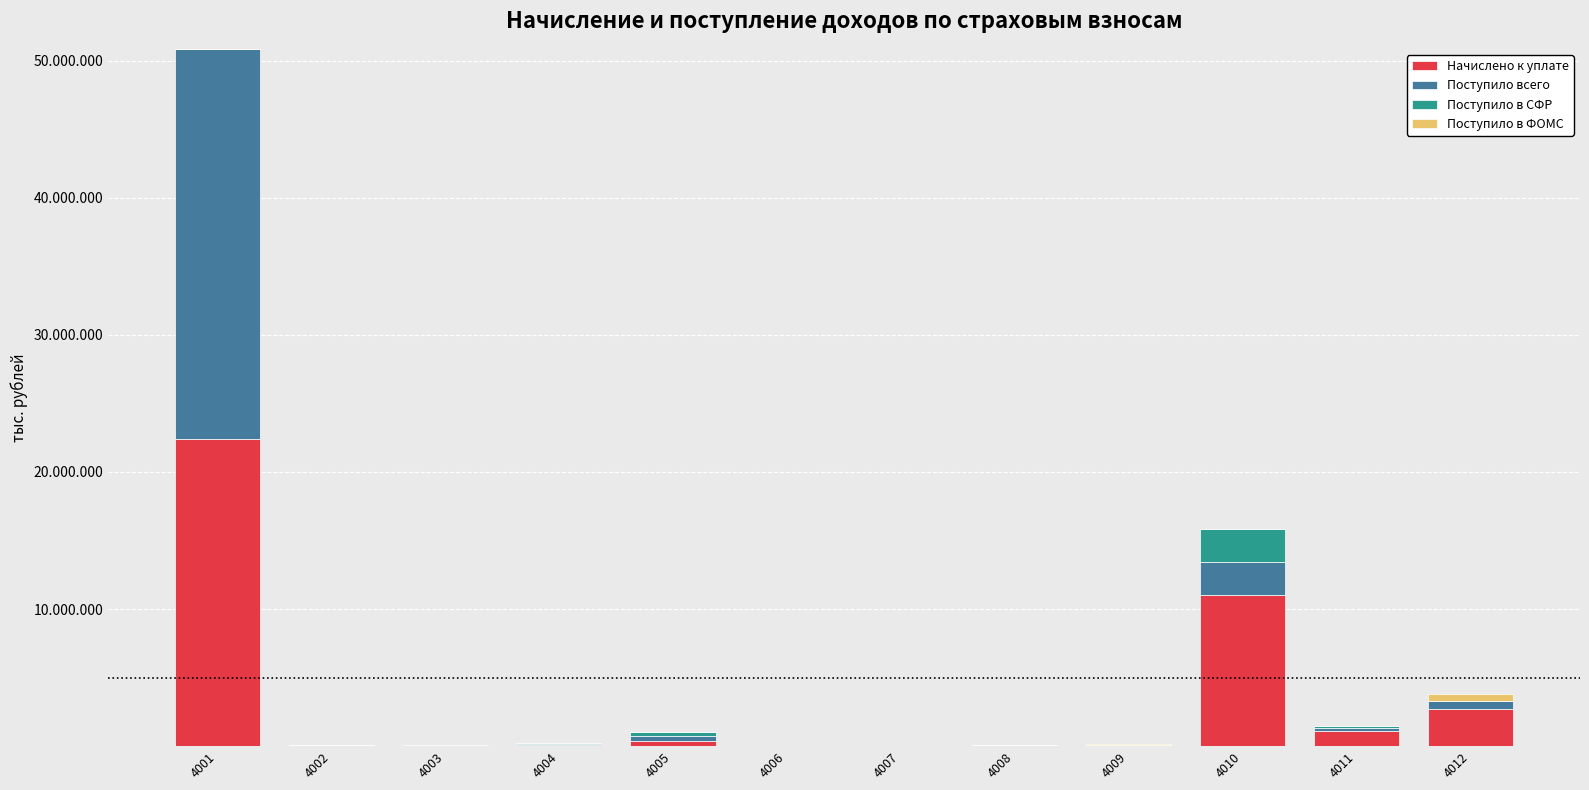

What are all the series names shown in the legend?

Начислено к уплате, Поступило всего, Поступило в СФР, Поступило в ФОМС